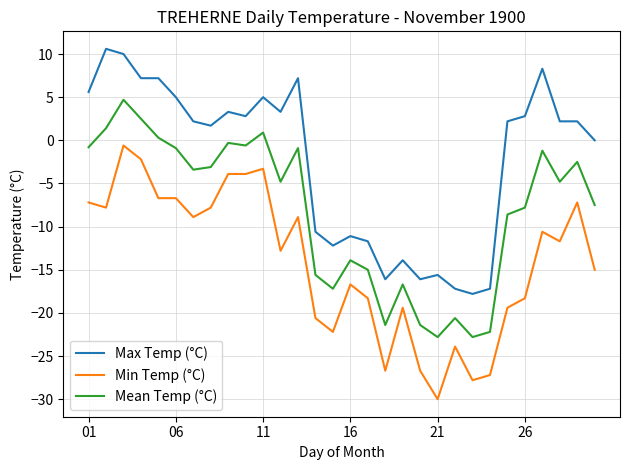

Which series has the largest total across all categories?

Max Temp (°C)